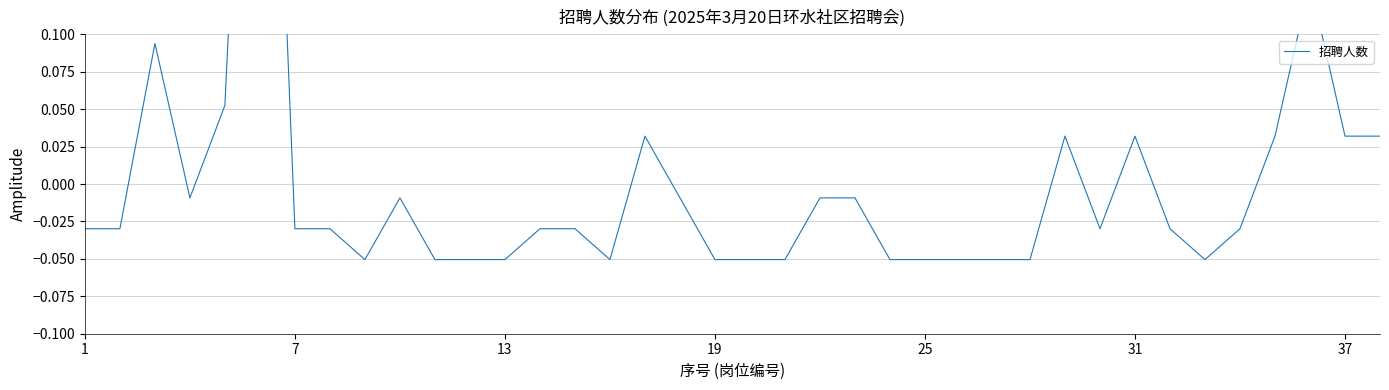

How many interior local valleys (lower than both neighbors) does the data have?

5